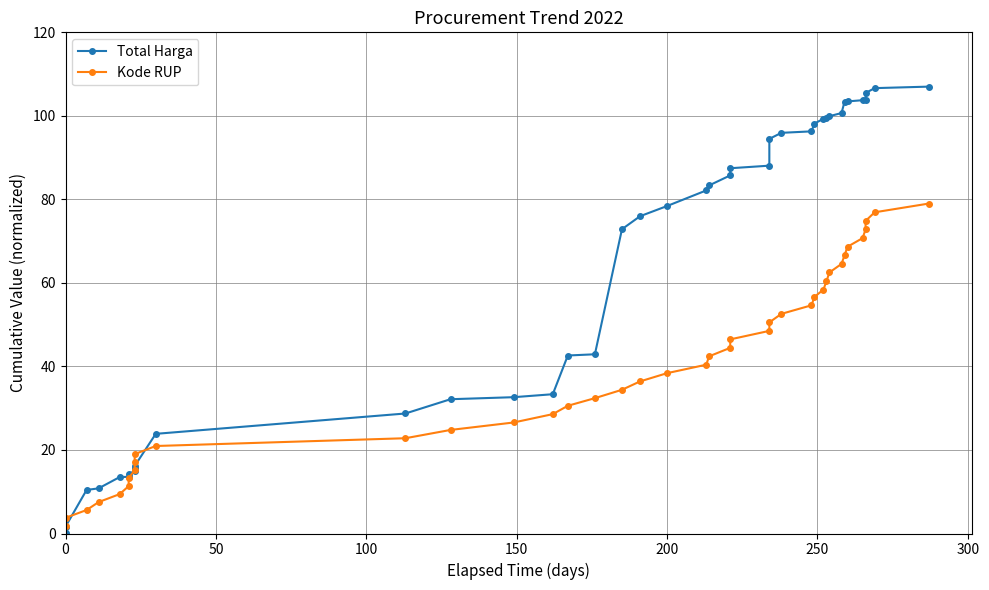

How many data points in Kode RUP are less than 40?

20